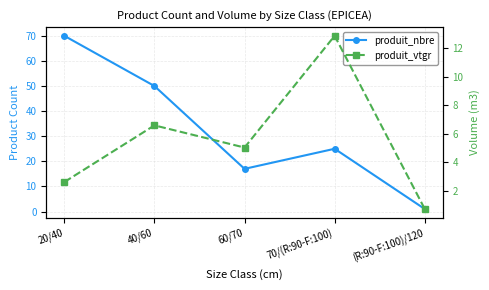

How many data points in produit_vtgr are less than 5?

2